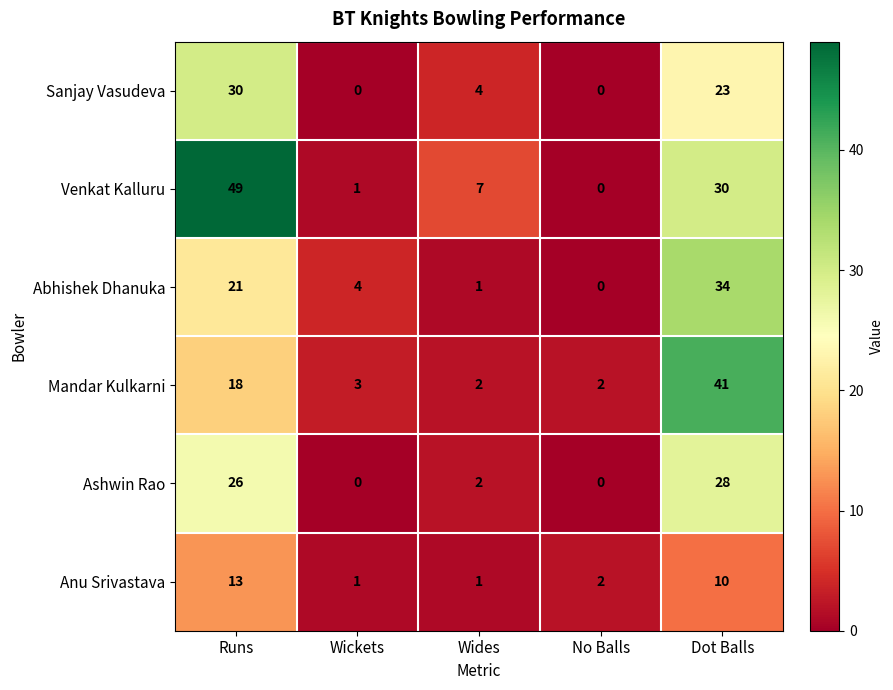

Rank the series by their maximum value, from highest to lowest.

Venkat Kalluru, Mandar Kulkarni, Abhishek Dhanuka, Sanjay Vasudeva, Ashwin Rao, Anu Srivastava